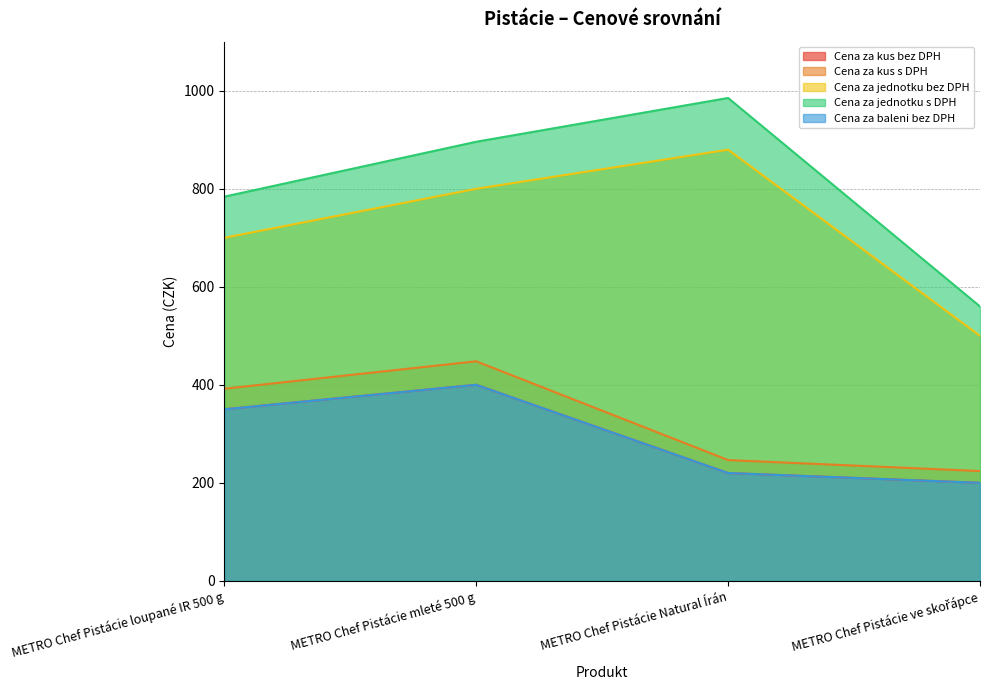

Which label corresponds to the largest value in the chart?

METRO Chef Pistácie Natural Írán